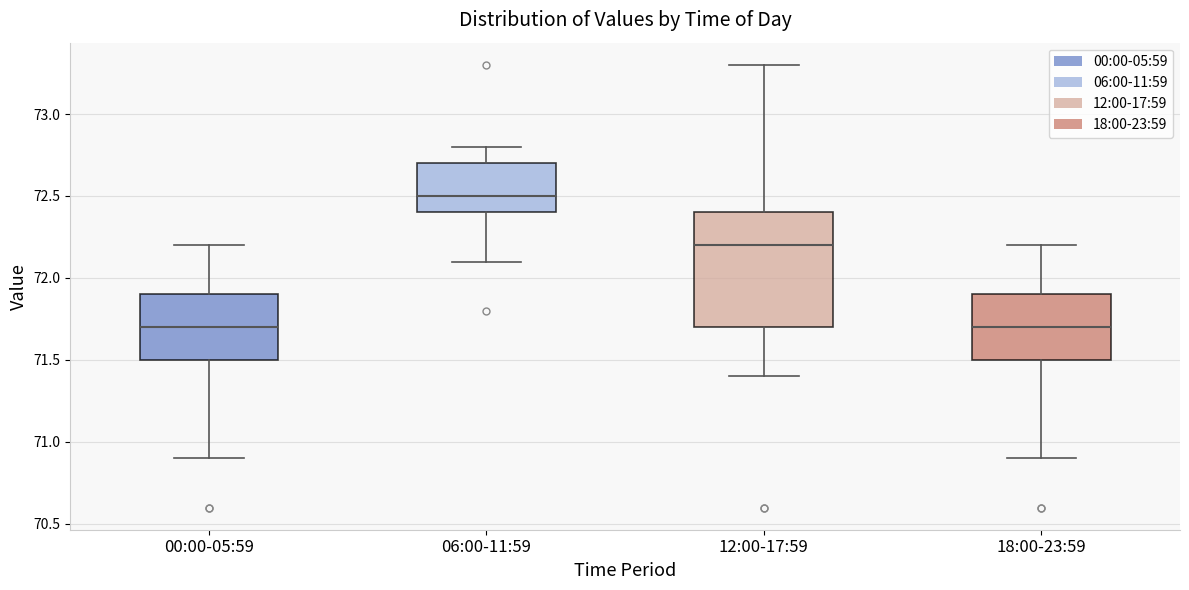

Where does the median line of the box for 18:00-23:59 sit on the y-axis? The values are not printed on the chart, so give them approximately, as read against the axis.

71.7